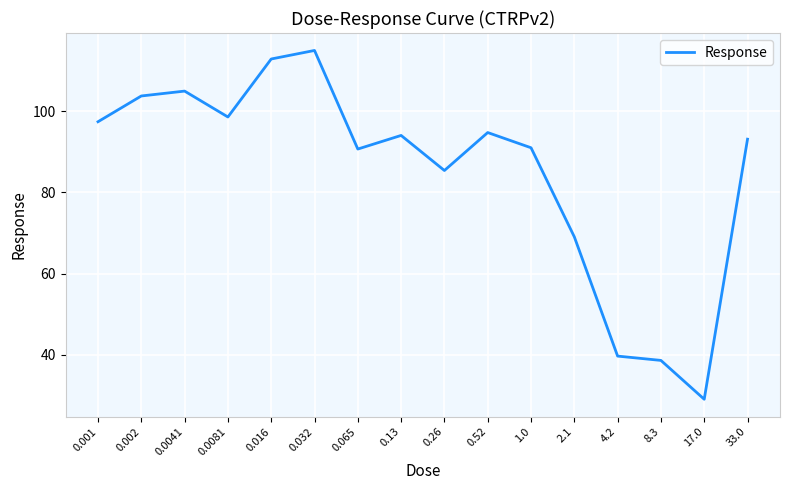

The value at 4.2 is 59.7. True or false?

False